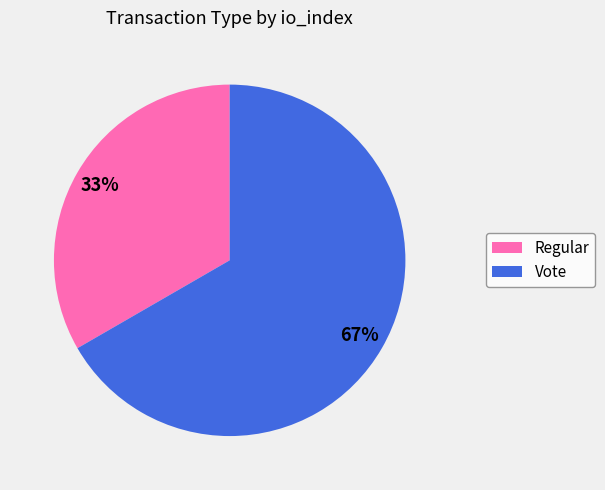

Rank the categories by value from lowest to highest.

Regular, Vote